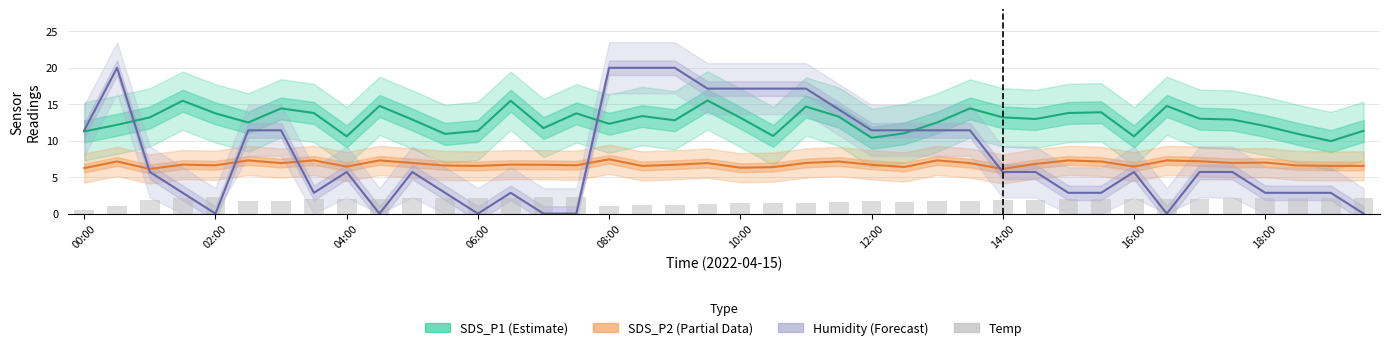

At how many categories does at least one series exceed 2?

40